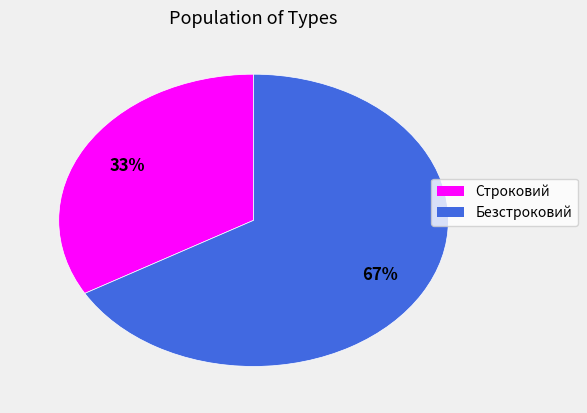

To the nearest percent, what is the average slice percentage?

50%